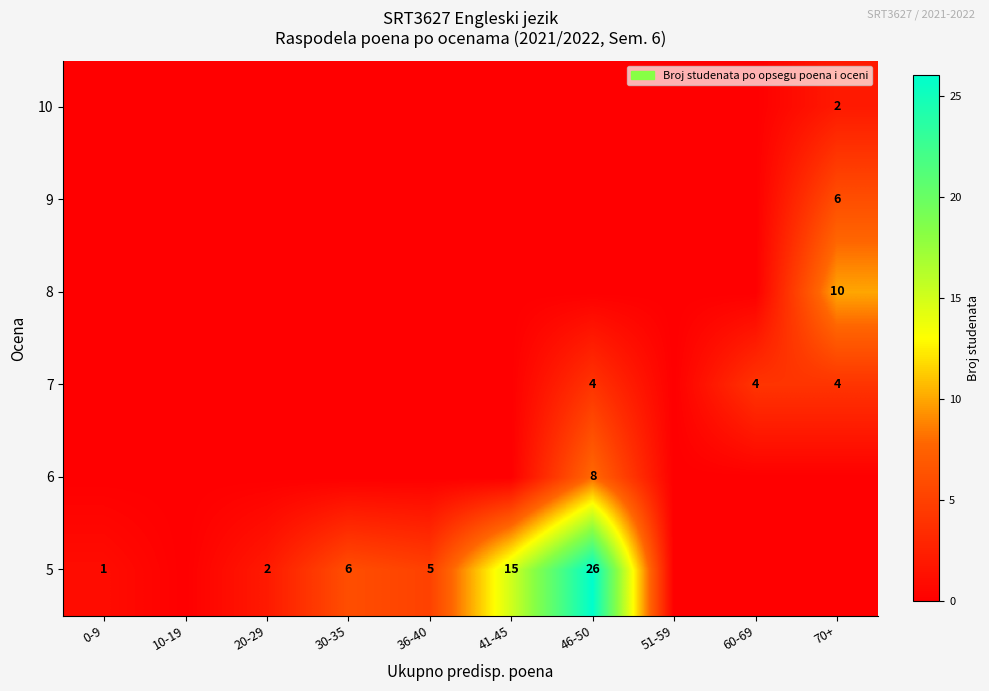

At how many categories does at least one series exceed 21?

1